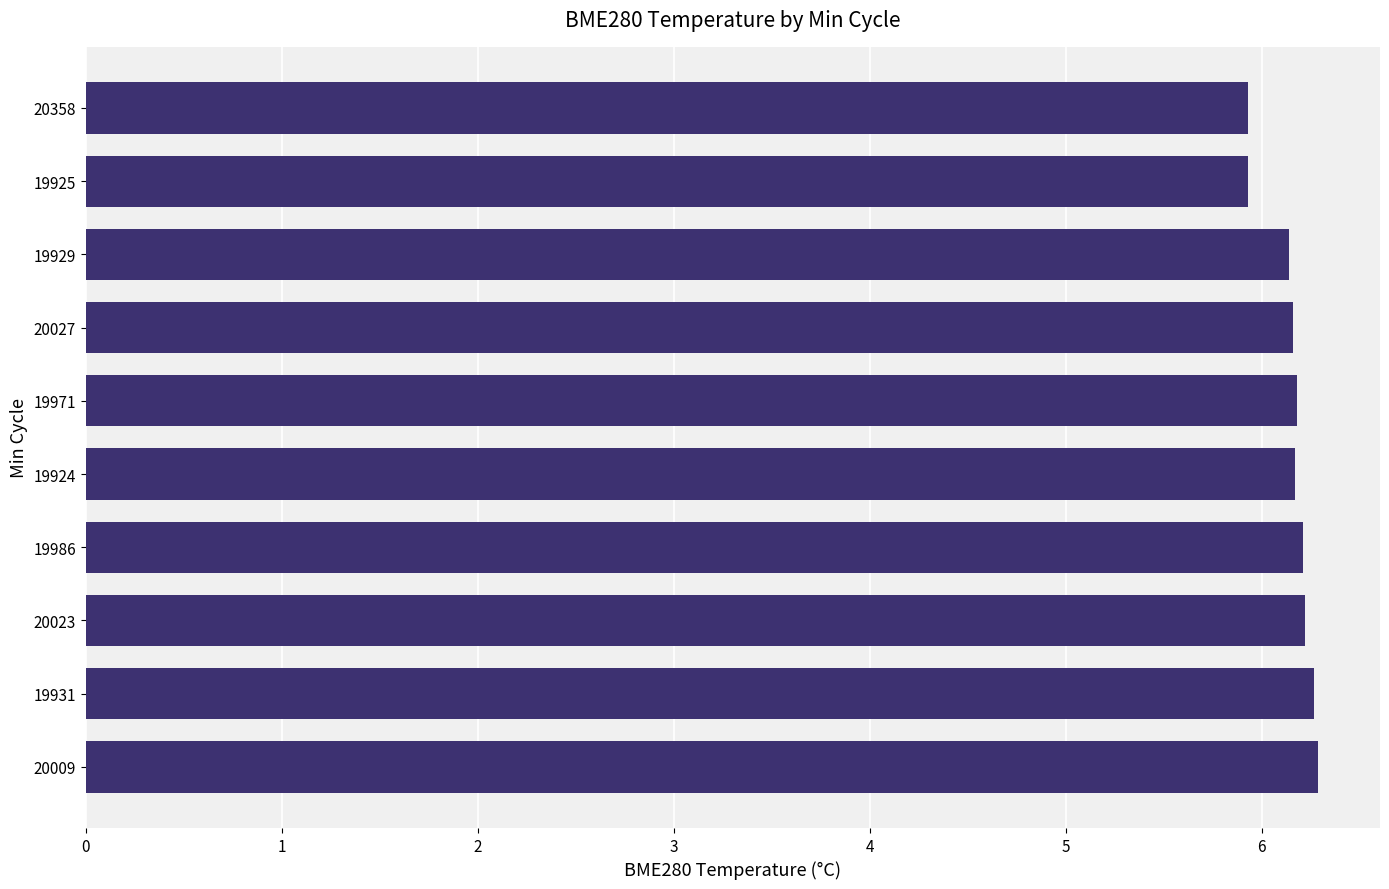

What is the difference between the maximum and minimum values?

0.4